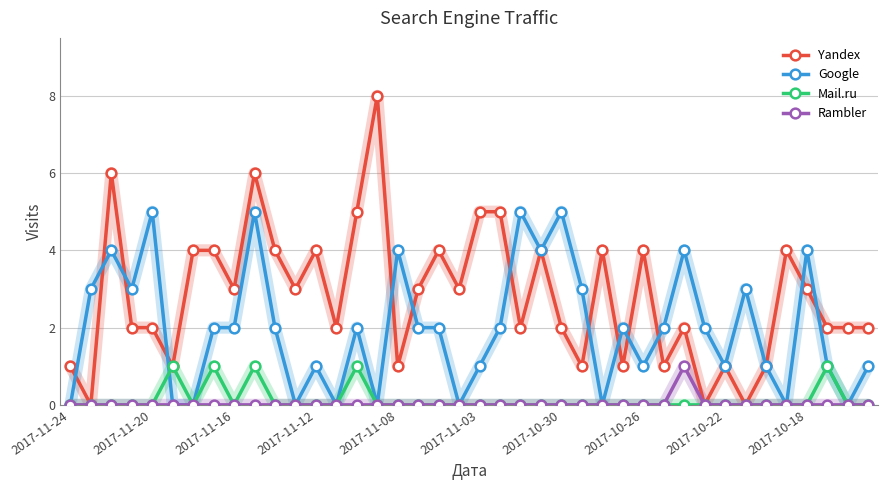

What is the greatest value displayed?

8